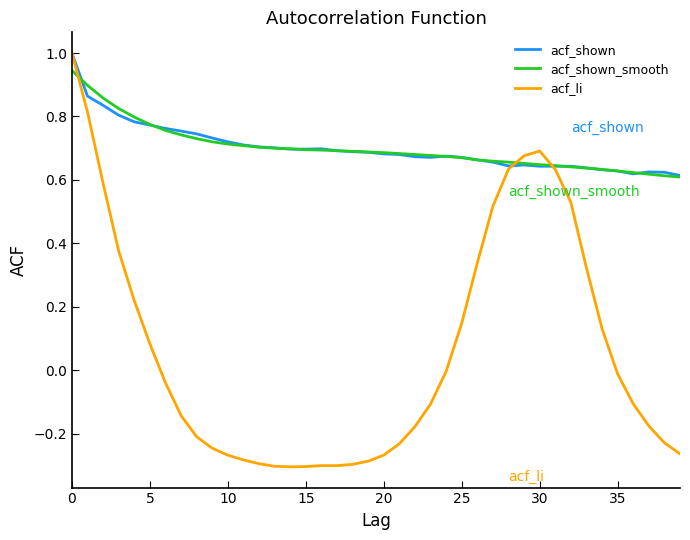

Which series has the largest range (max minus min)?

acf_li